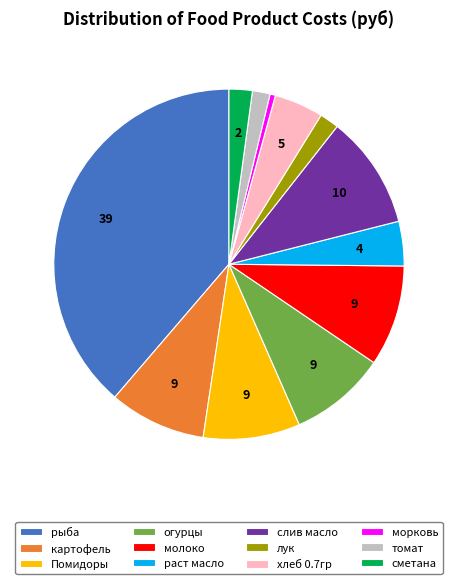

Which category has the biggest portion of the pie?

рыба